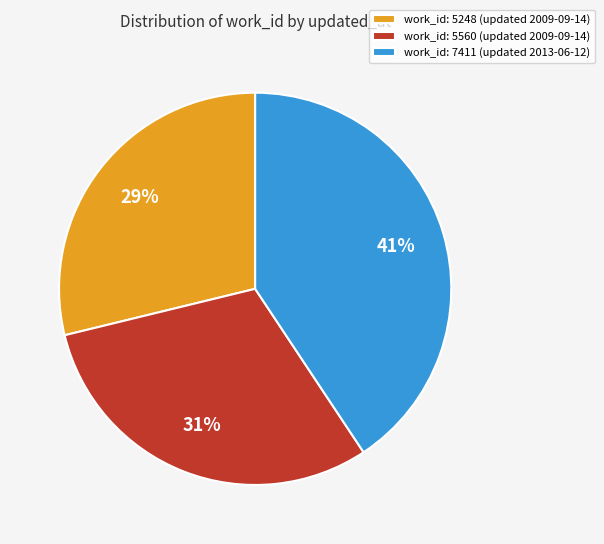

Between work_id: 5560 (updated 2009-09-14) and work_id: 5248 (updated 2009-09-14), which is larger?

work_id: 5560 (updated 2009-09-14)